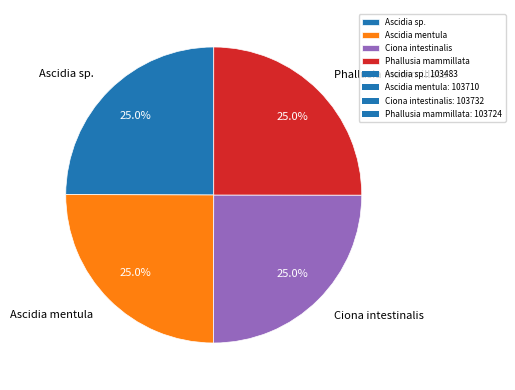

What percentage is the Ascidia sp. slice, to the nearest percent?

25%